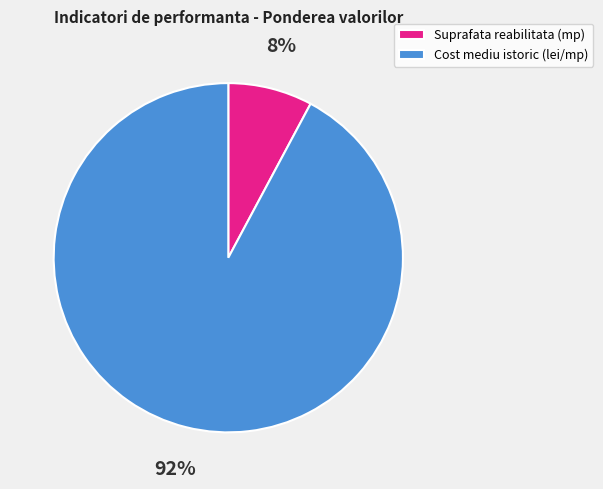

Rank the categories by value from highest to lowest.

Cost mediu istoric (lei/mp), Suprafata reabilitata (mp)